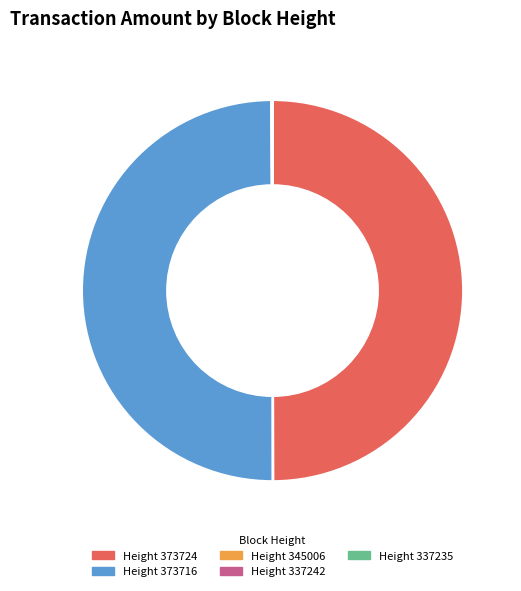

To the nearest percent, what is the difference between the largest and smallest slice percentages?

50%